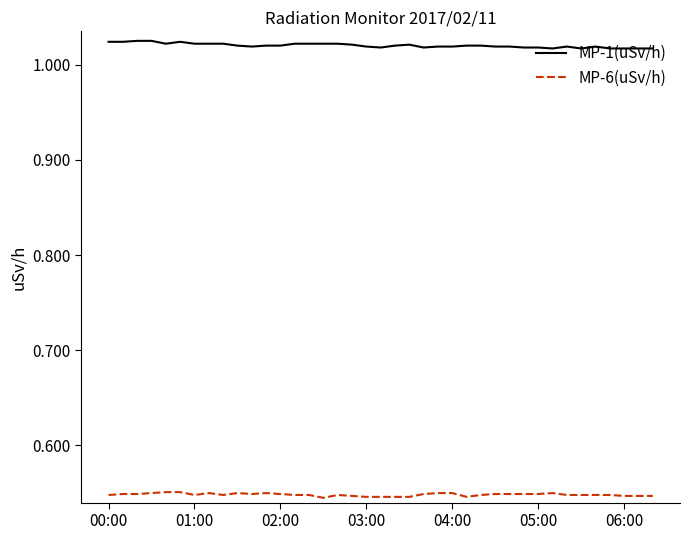

Which series has the largest range (max minus min)?

MP-1(uSv/h)